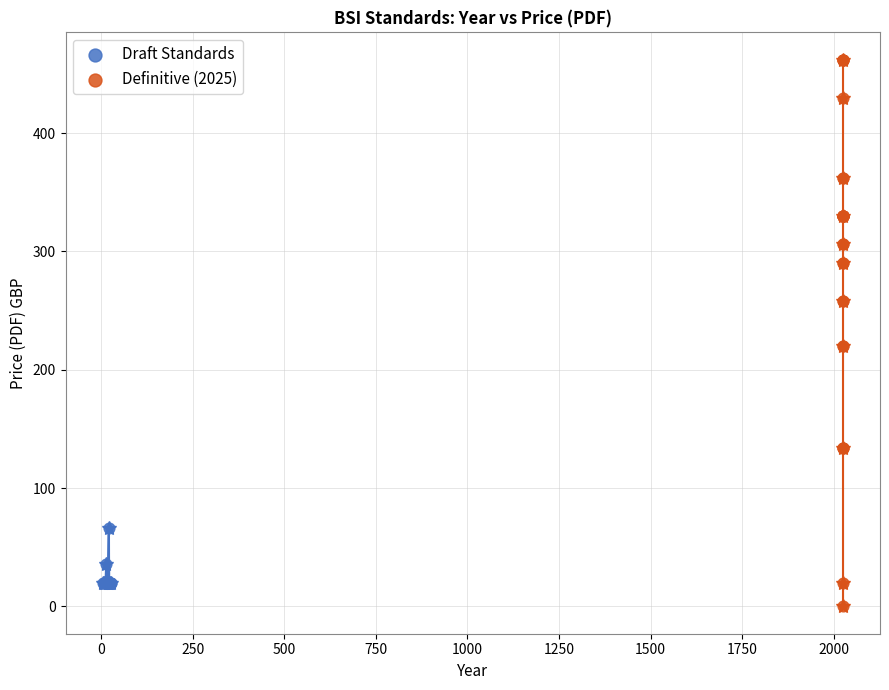

Which series has the largest Y range (max minus min)?

Definitive (2025)